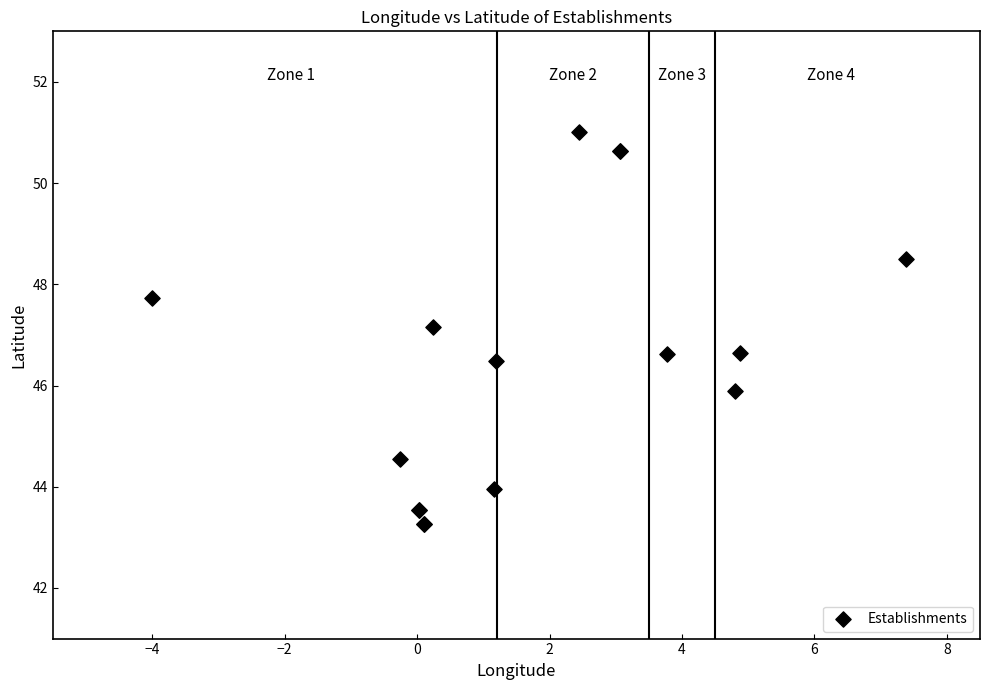

What Y value in the scatter plot is closest to 47?

47.2